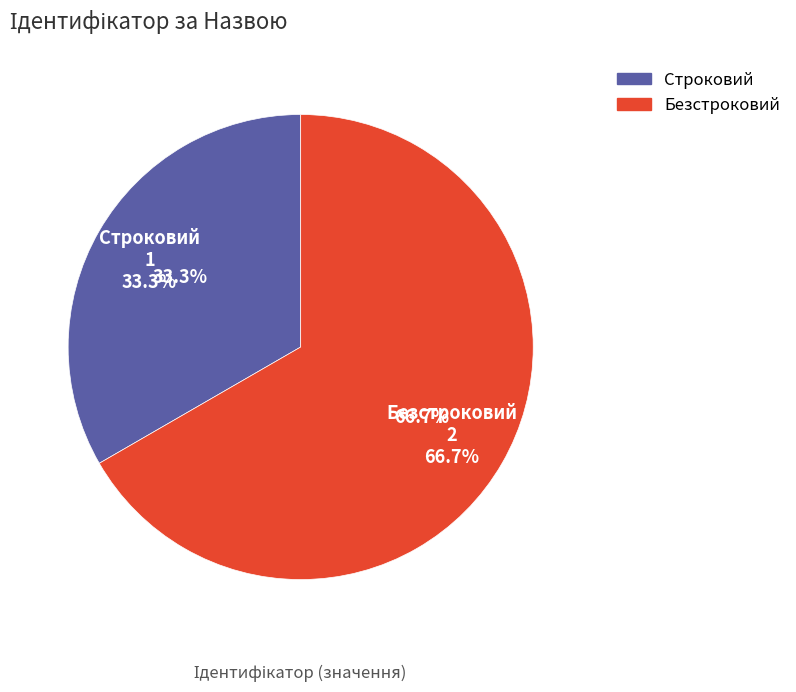

Rank the categories by value from highest to lowest.

Безстроковий, Строковий